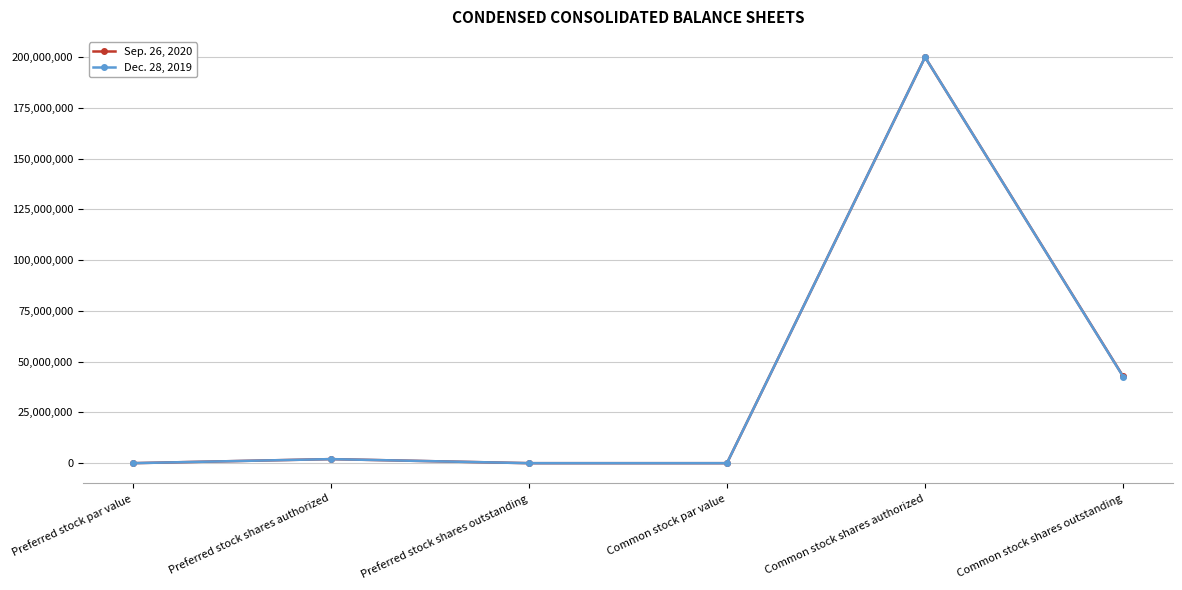

Where is the first local maximum for Dec. 28, 2019?

Preferred stock shares authorized